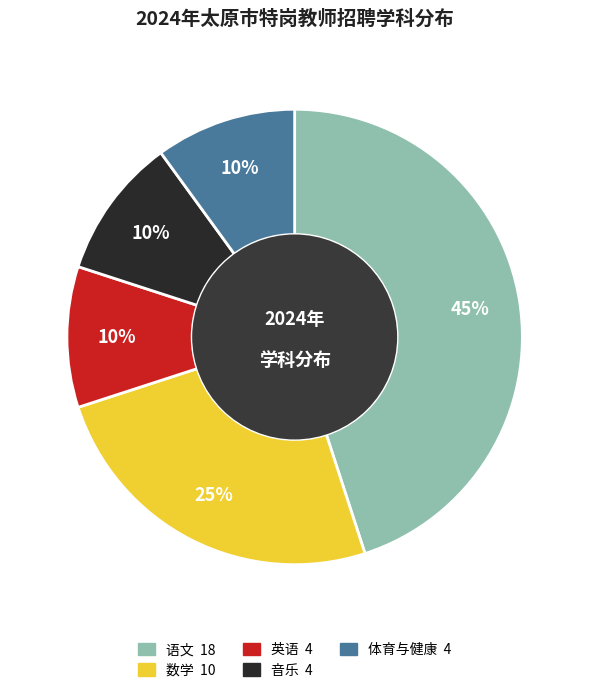

Approximately how many times larger is the value at 数学 compared to 英语?

2.5